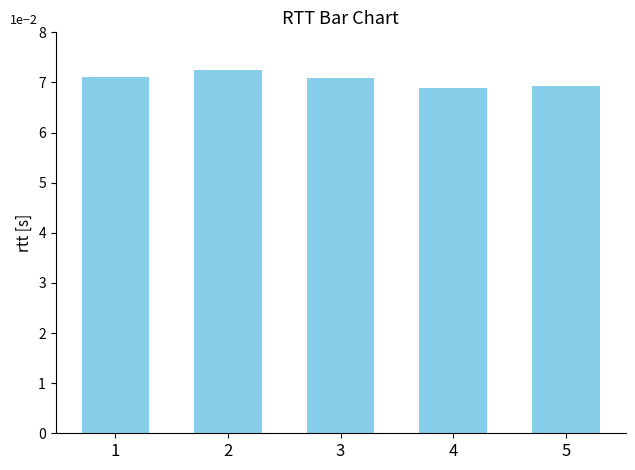

Rank the categories by value from highest to lowest.

2, 1, 3, 5, 4